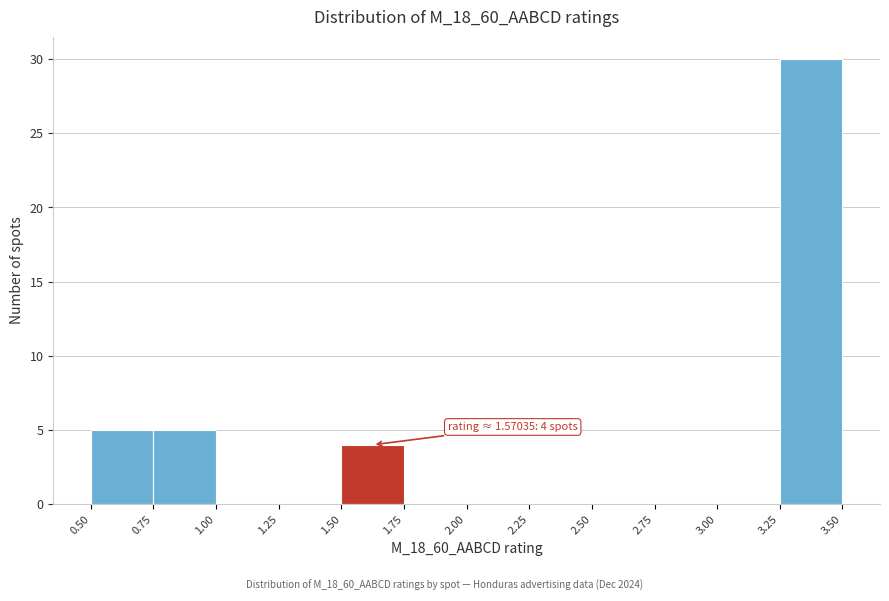

Over which range of the x-axis is the bar tallest?

3.25 to 3.50